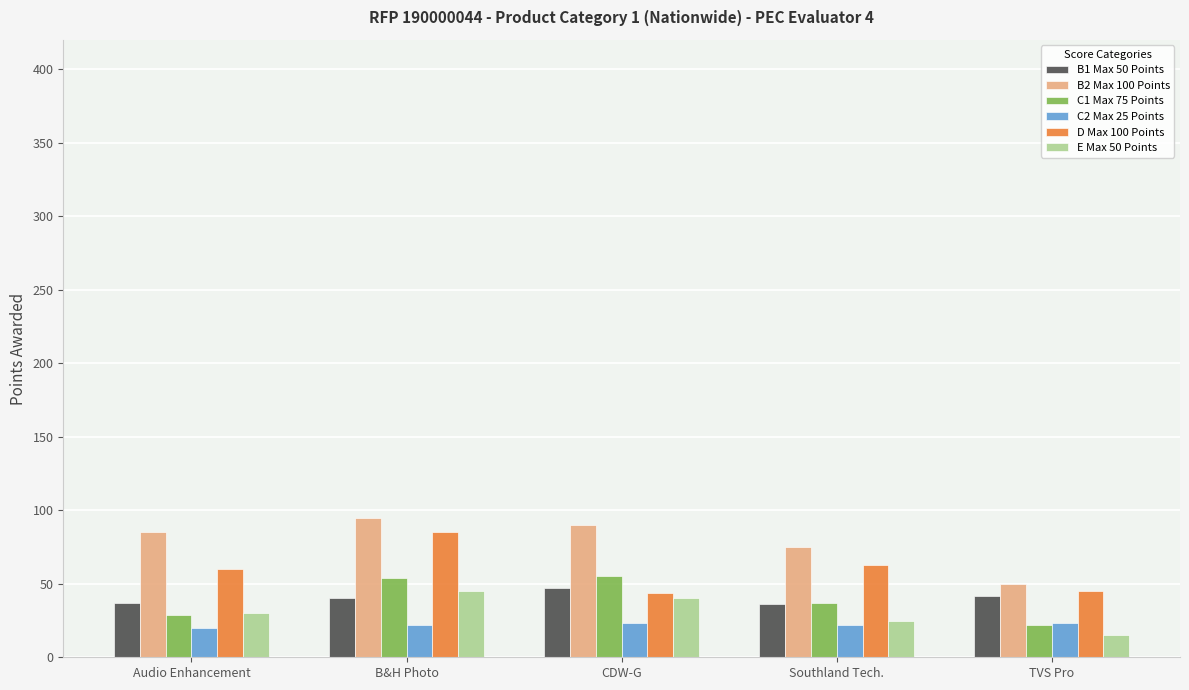

Count the number of data series in this chart.

6